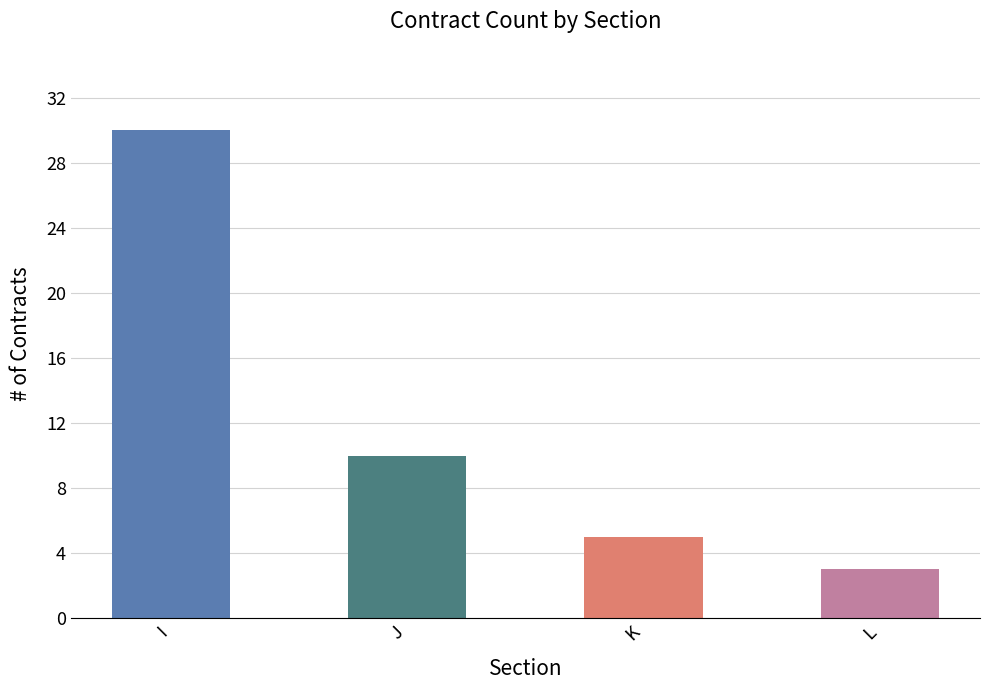

Reading right to left, what are all the values shown in this chart?

3	5	10	30